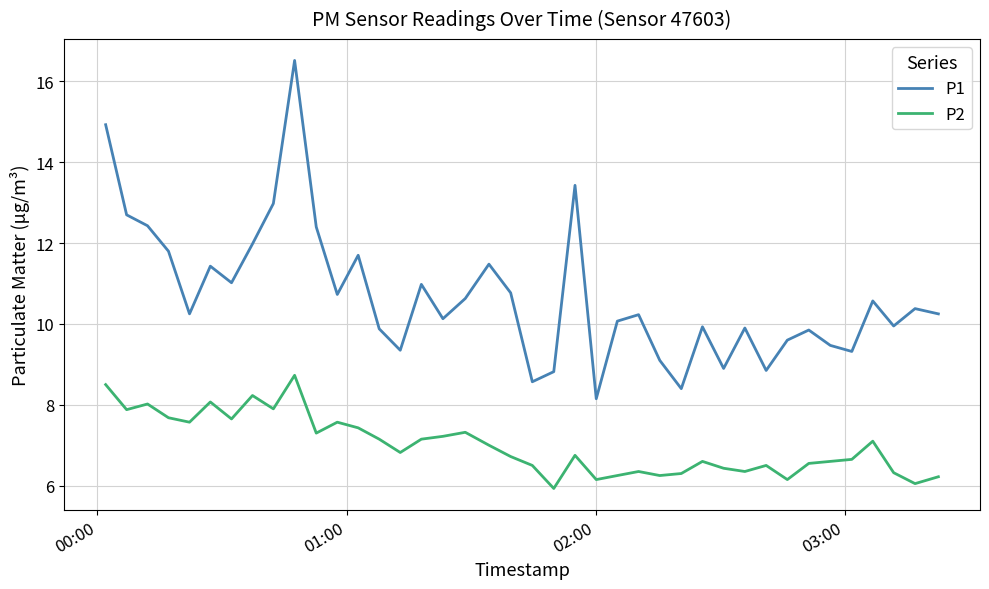

True or false: P1 and P2 intersect in this chart.

False